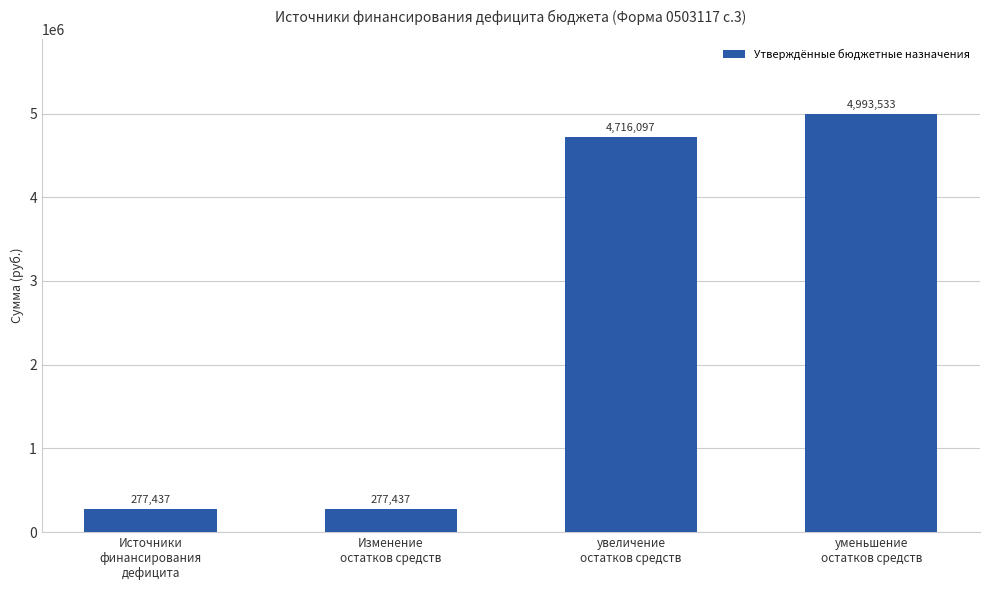

What is the value of the 3rd bar from the left?

4716096.9